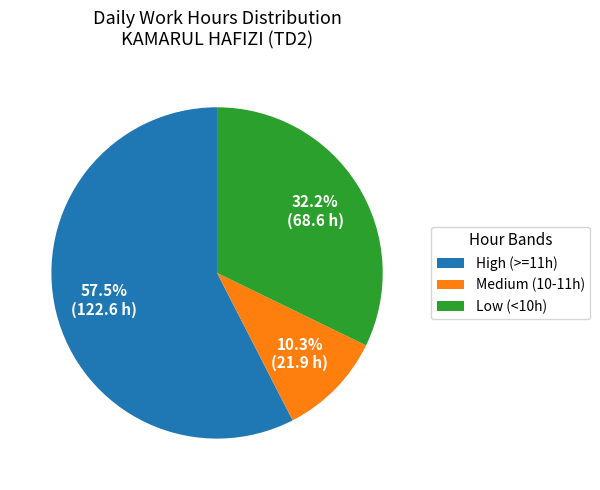

How many slices are in this pie chart?

3